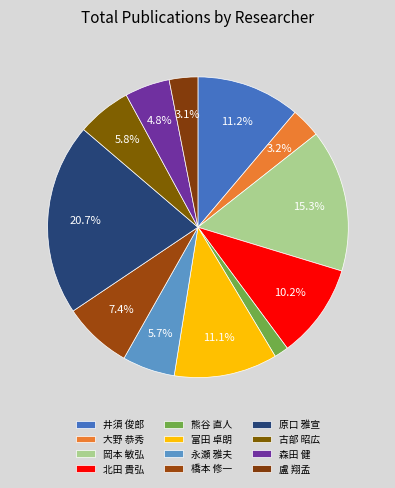

Combined, do 井須 俊郎 and 大野 恭秀 account for over 50%?

No